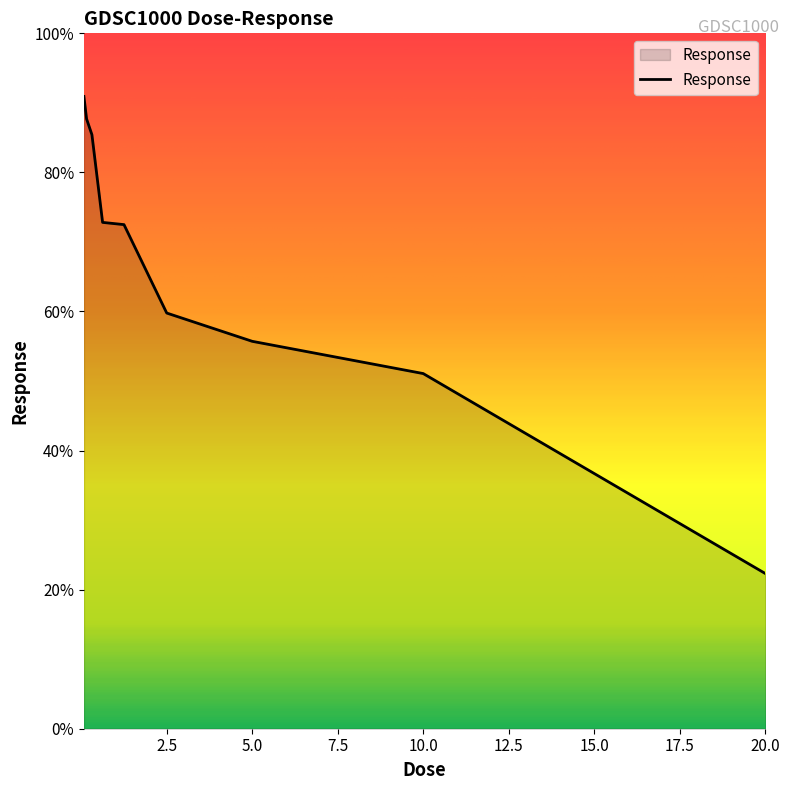

Does the chart have visible grid lines?

No